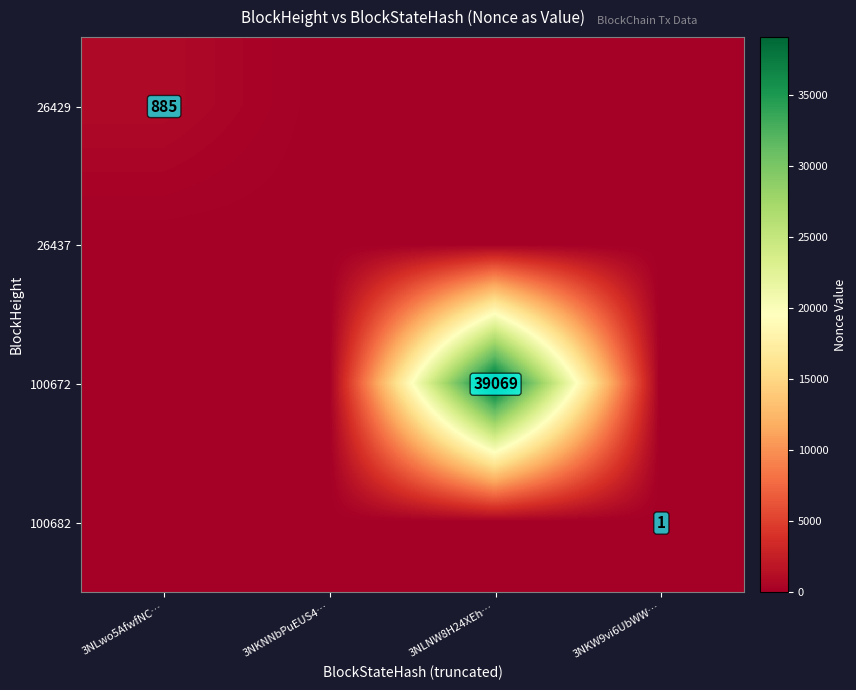

Is it true that 100682 equals 1 at 3NKW9vi6UbWW…?

True